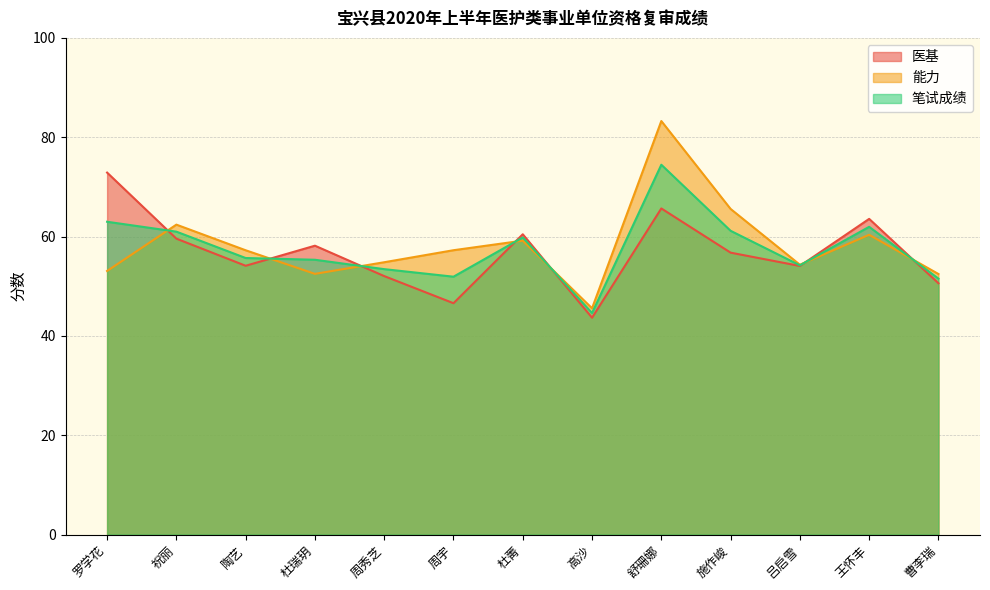

At which label is 笔试成绩 closest to 59?

杜菁